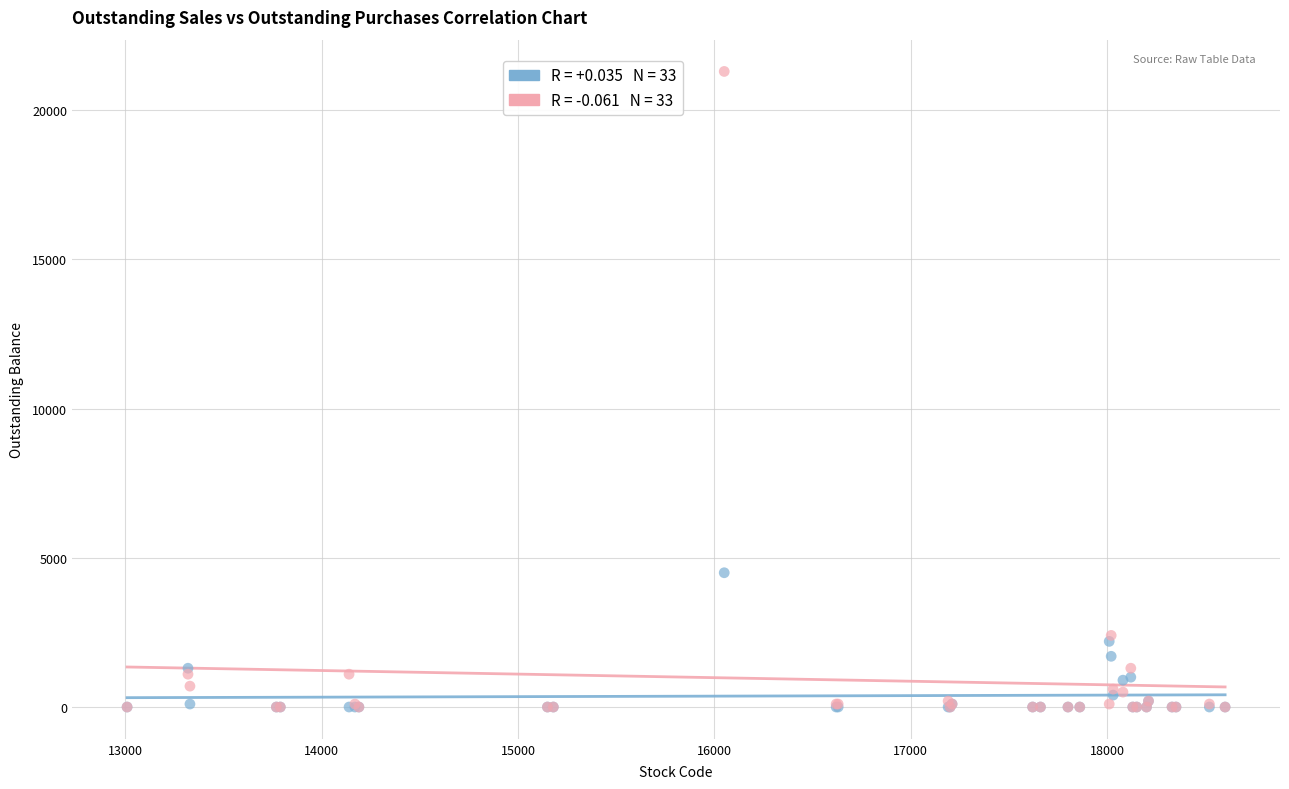

Across all series, what Y value is closest to 10650?

4500